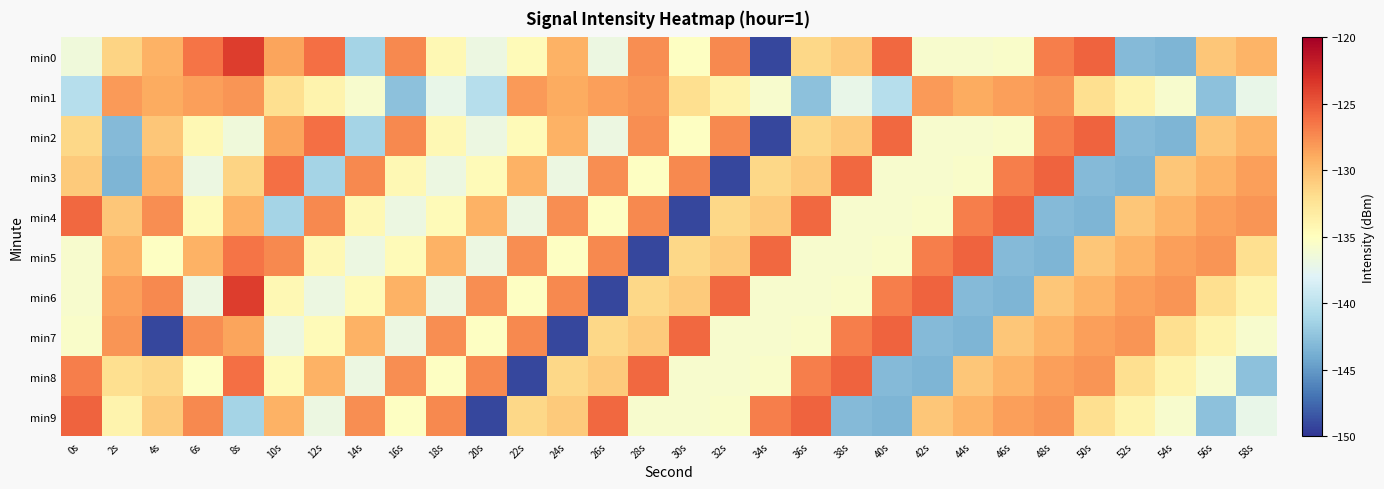

At which category is the sum across all series the highest?

8s